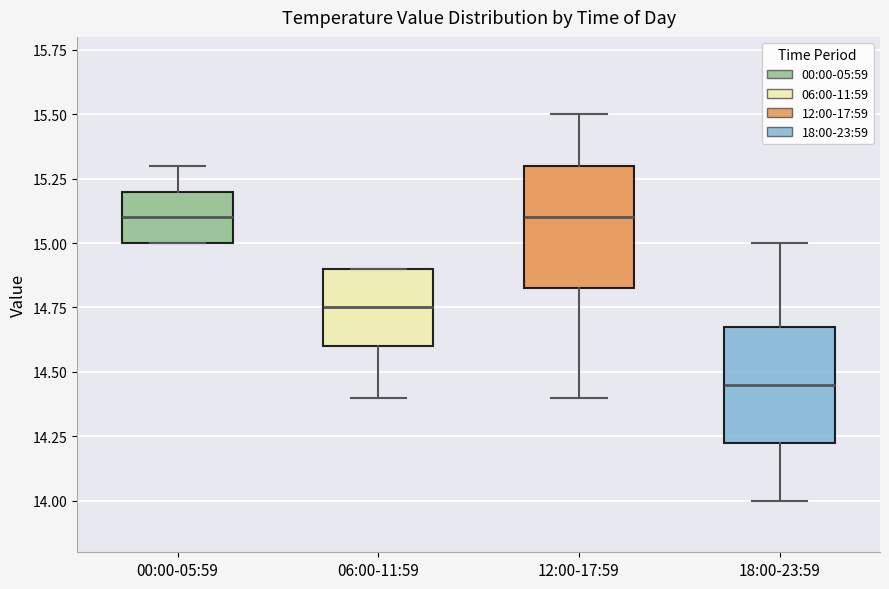

Where is the lower edge of the box for 18:00-23:59 on the y-axis? The values are not printed on the chart, so give them approximately, as read against the axis.

14.25